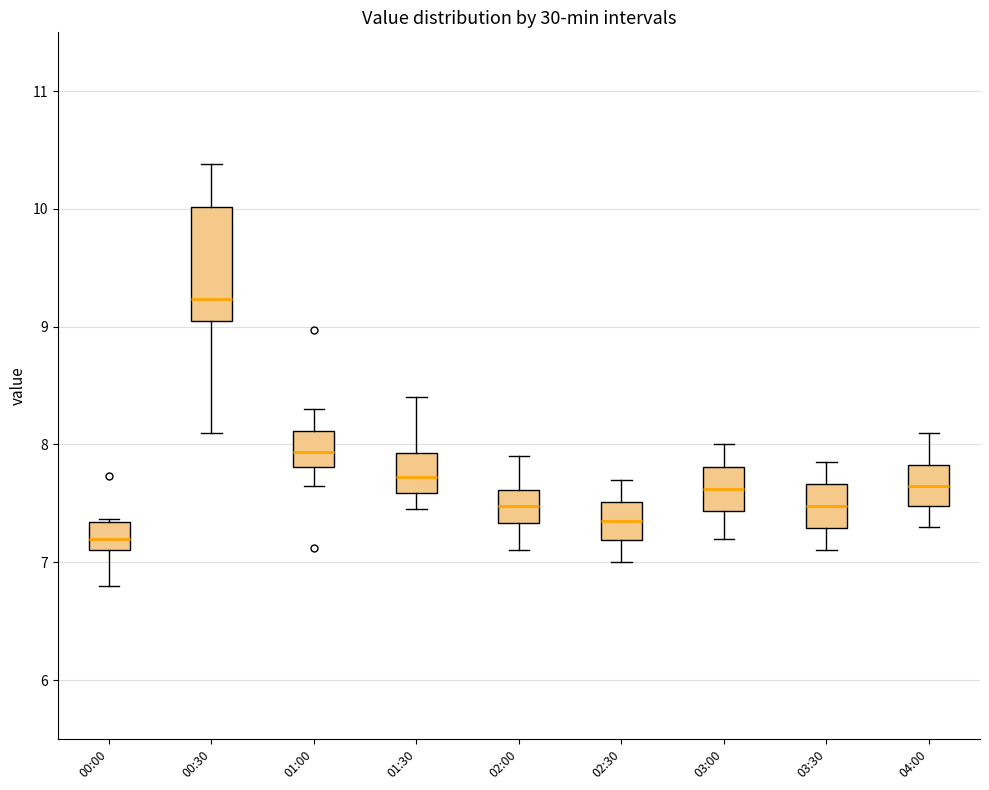

Reading left to right, read every box against the y-axis: the position of its median line, the range the box covers, and the ends of its whiskers. The values are not printed on the chart, so give them approximately, as read against the axis.

00:00: median 7.2, box 7.1 to 7.3, whiskers 6.8 to 7.4
00:30: median 9.2, box 9.0 to 10.0, whiskers 8.1 to 10.4
01:00: median 7.9, box 7.8 to 8.1, whiskers 7.7 to 8.3
01:30: median 7.7, box 7.6 to 7.9, whiskers 7.5 to 8.4
02:00: median 7.5, box 7.3 to 7.6, whiskers 7.1 to 7.9
02:30: median 7.4, box 7.2 to 7.5, whiskers 7.0 to 7.7
03:00: median 7.6, box 7.4 to 7.8, whiskers 7.2 to 8.0
03:30: median 7.5, box 7.3 to 7.7, whiskers 7.1 to 7.9
04:00: median 7.7, box 7.5 to 7.8, whiskers 7.3 to 8.1